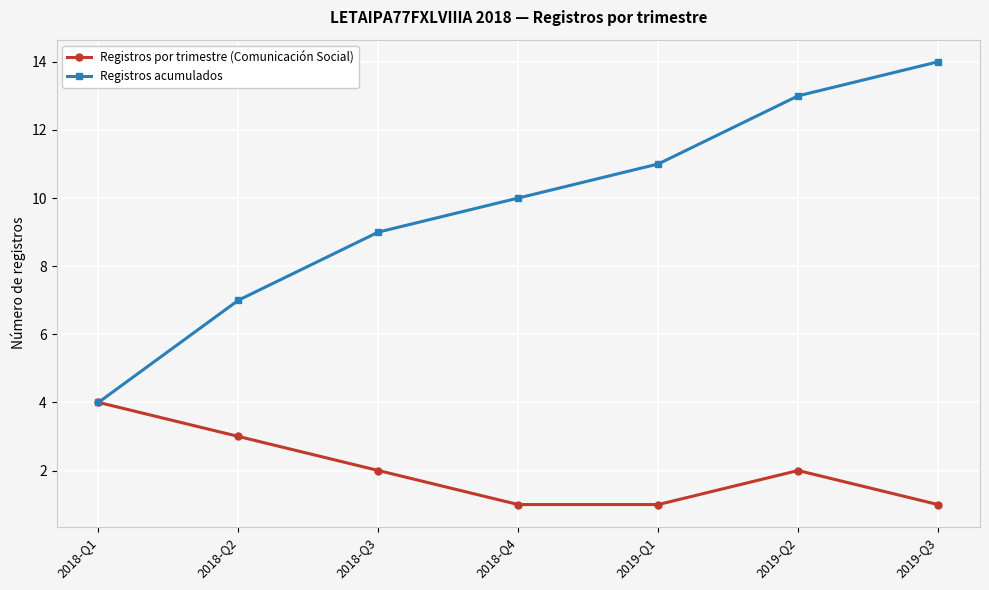

What is the label of the 3rd point from the right?

2019-Q1